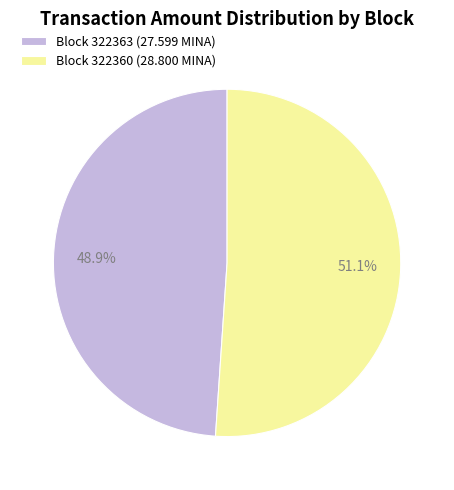

Rank the categories by value from highest to lowest.

Block 322360 (28.800 MINA), Block 322363 (27.599 MINA)